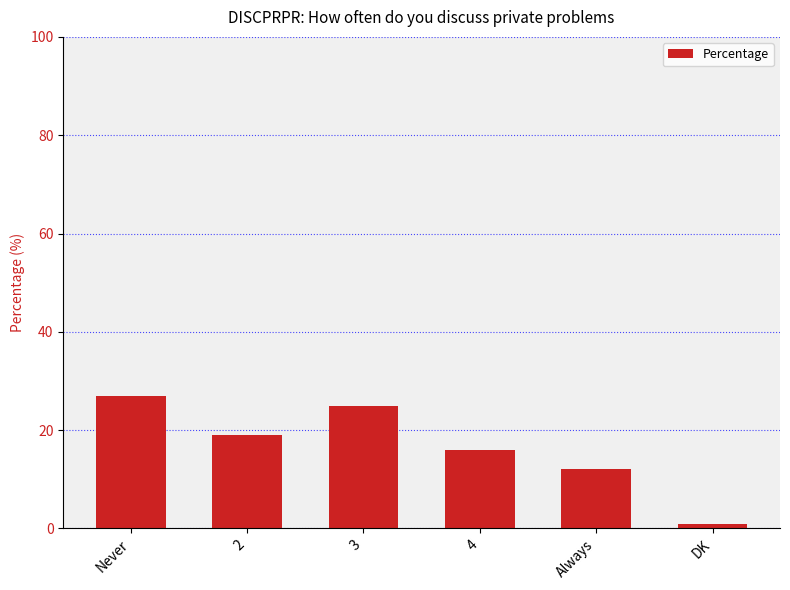

What is the smallest value displayed?

1